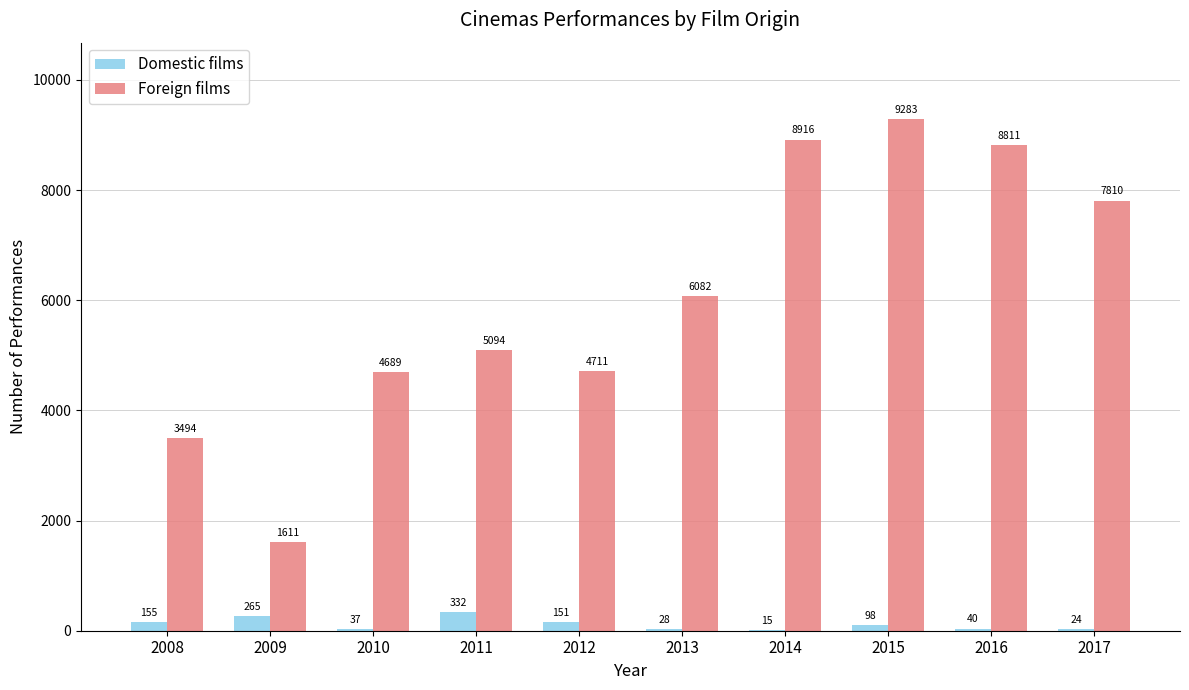

At which label does Foreign films reach its peak?

2015